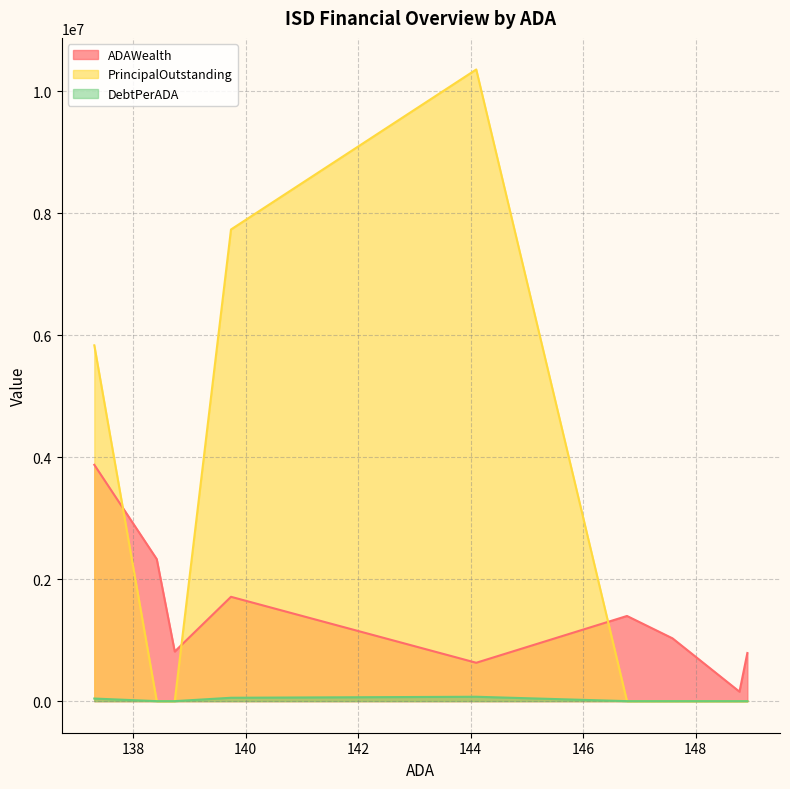

Rank the categories by ADAWealth value from lowest to highest.

148.78, 144.1, 148.92, 138.74, 147.59, 146.78, 139.74, 138.42, 137.31